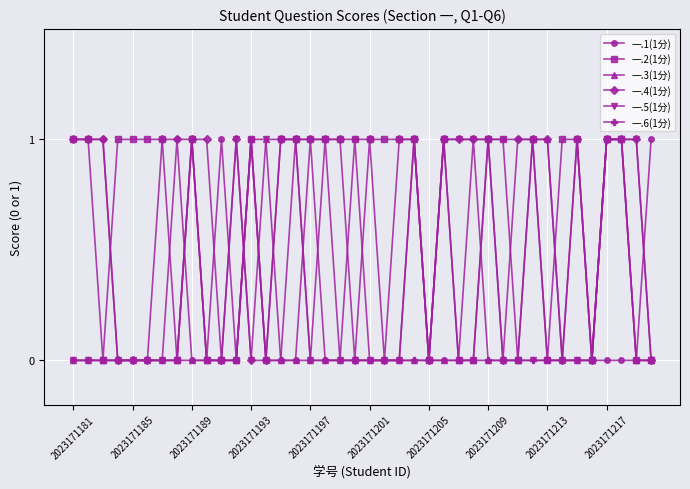

The value of 一.6(1分) at 2023171189 is 1. True or false?

True